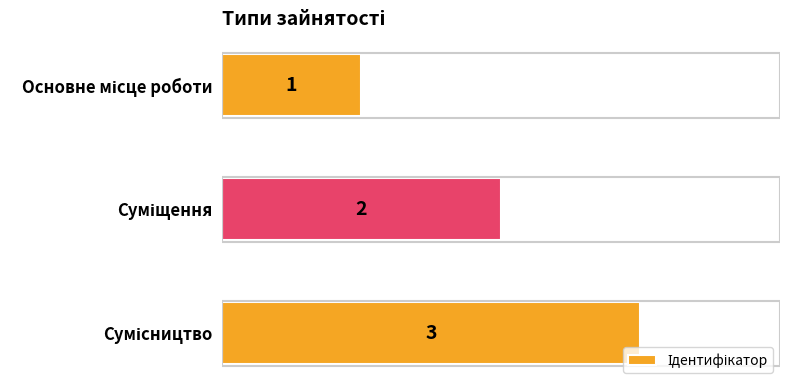

What is the sum of all values?

6